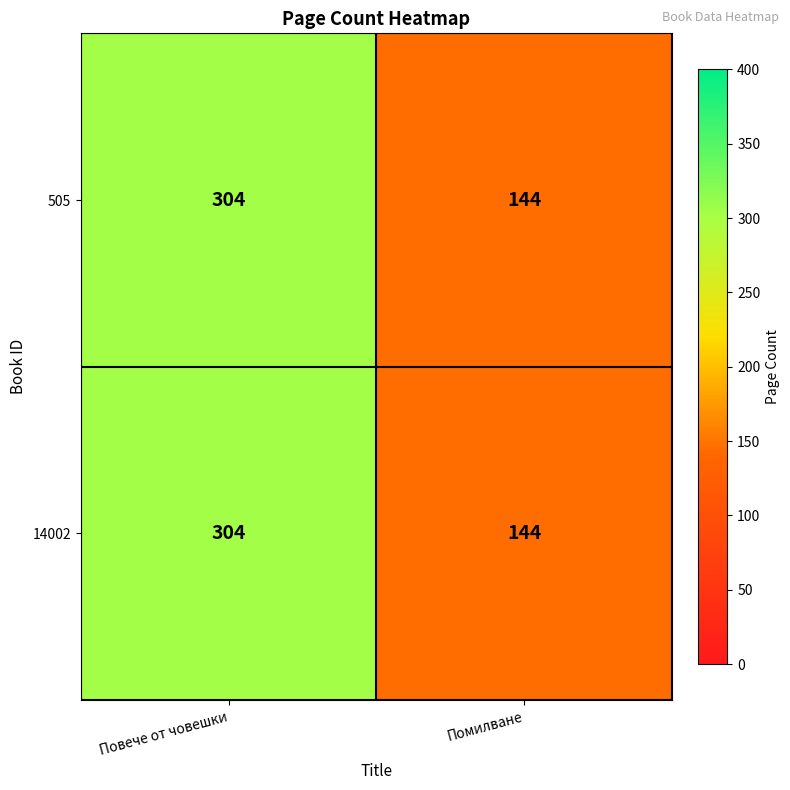

Reading left to right, extract all data points from this chart.

505: Повече от човешки=304	Помилване=144
14002: Повече от човешки=304	Помилване=144